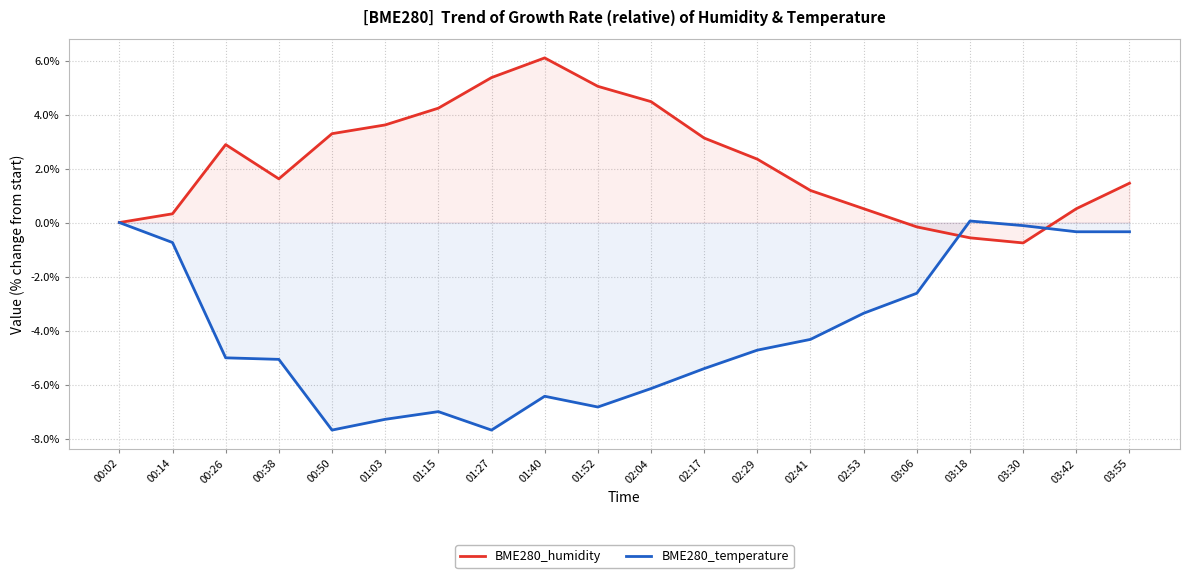

The BME280_humidity series shows 0.7 at 00:50. True or false?

False